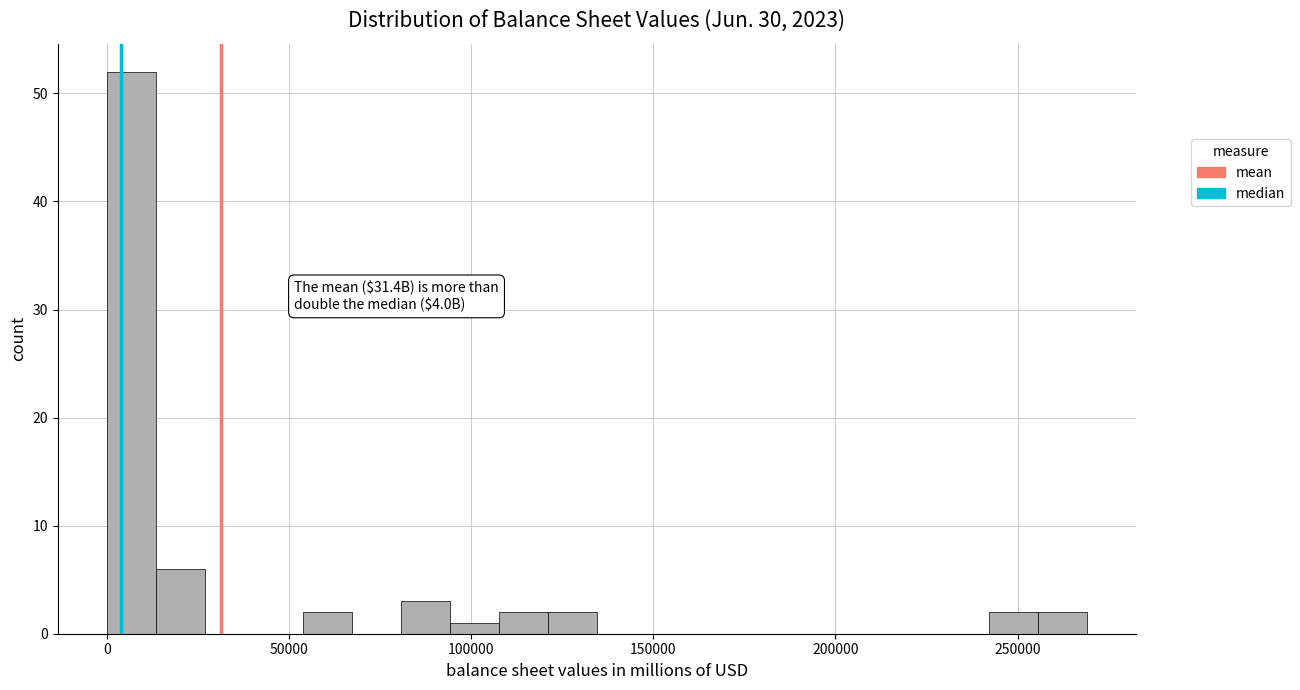

Around what value on the x-axis is the tallest bar? Give the approximate position of its centre, as read against the axis.

5000